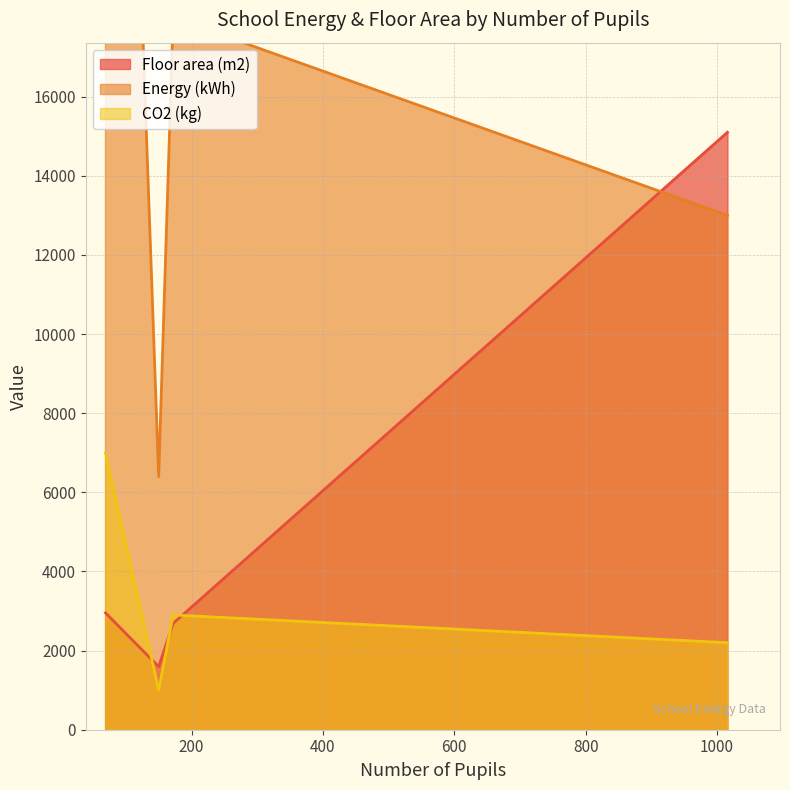

What is the smallest value displayed?

1000